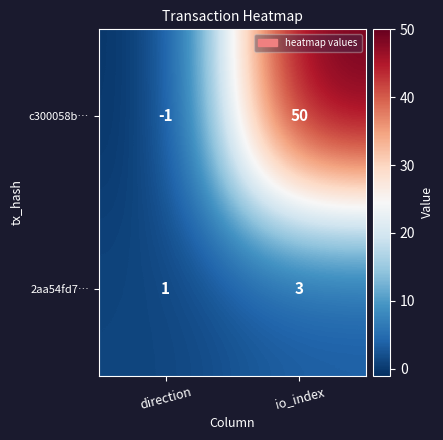

What is the sum of the c300058b… values at direction and io_index?

49